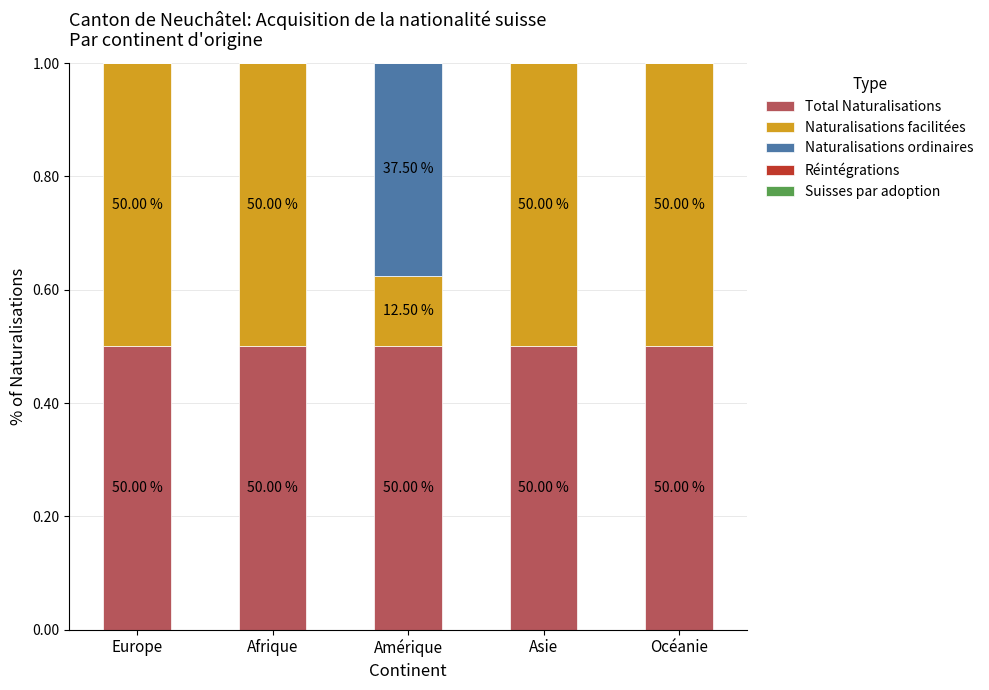

Does the chart contain stacked bars?

Yes